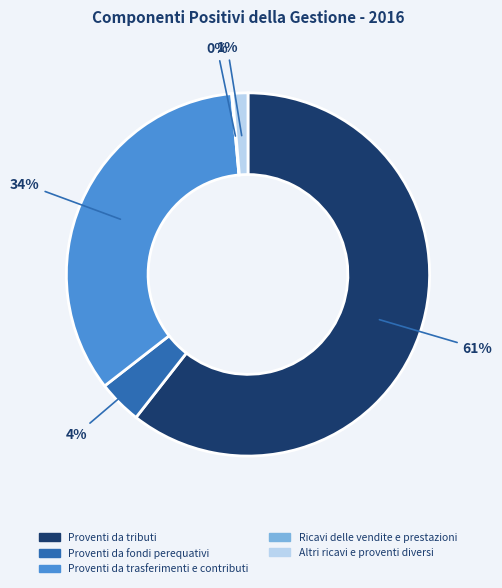

To the nearest percent, what is the difference between the largest and smallest slice percentages?

61%